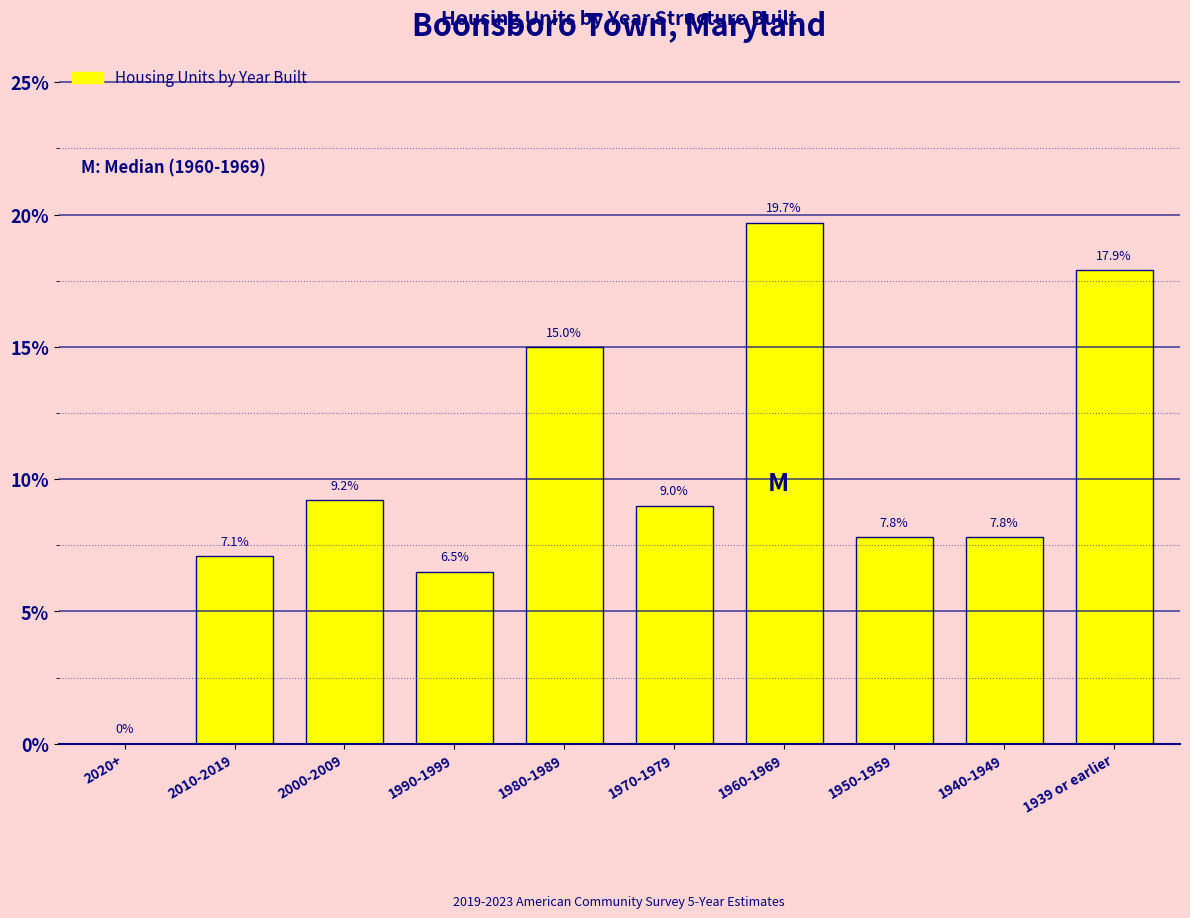

Reading right to left, transcribe all the data shown in this chart.

1939 or earlier=17.9	1940-1949=7.8	1950-1959=7.8	1960-1969=19.7	1970-1979=9.0	1980-1989=15.0	1990-1999=6.5	2000-2009=9.2	2010-2019=7.1	2020+=0.0